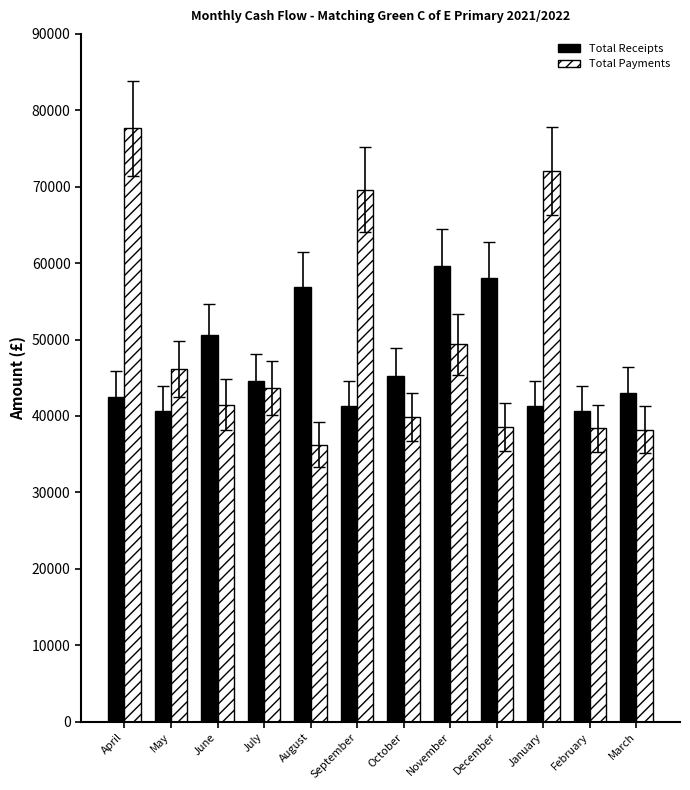

The value of Total Receipts at April is 26386.6. True or false?

False